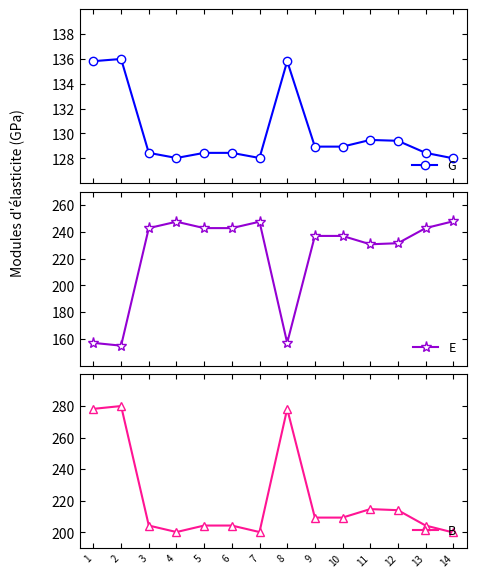

What is the total value across all series at 7?

576.0